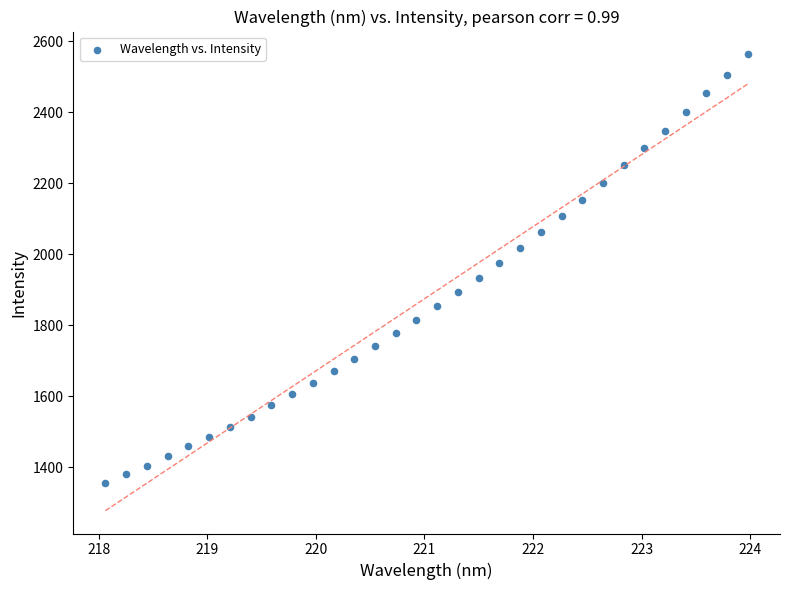

What is the range of Y values (max minus min)?

1207.0